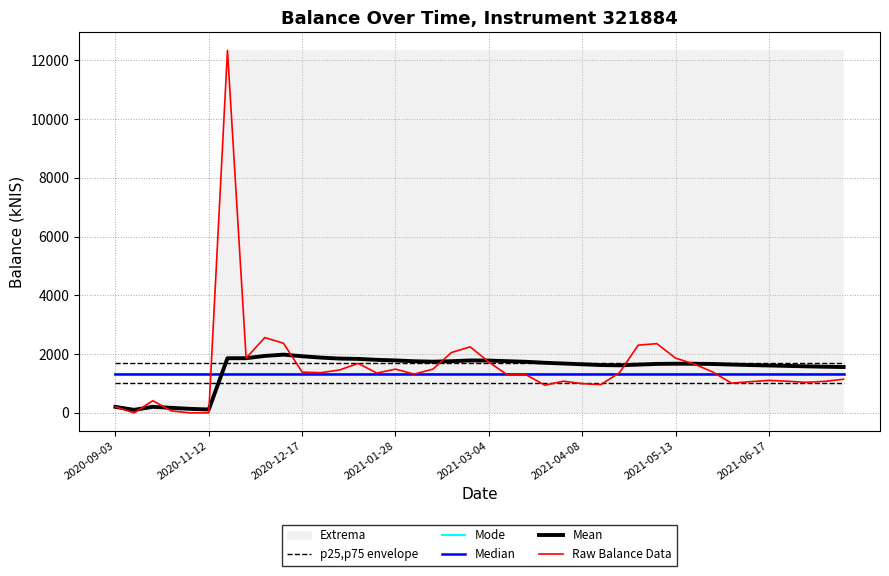

What is the total value across all series at 2021-01-28?

3946.1